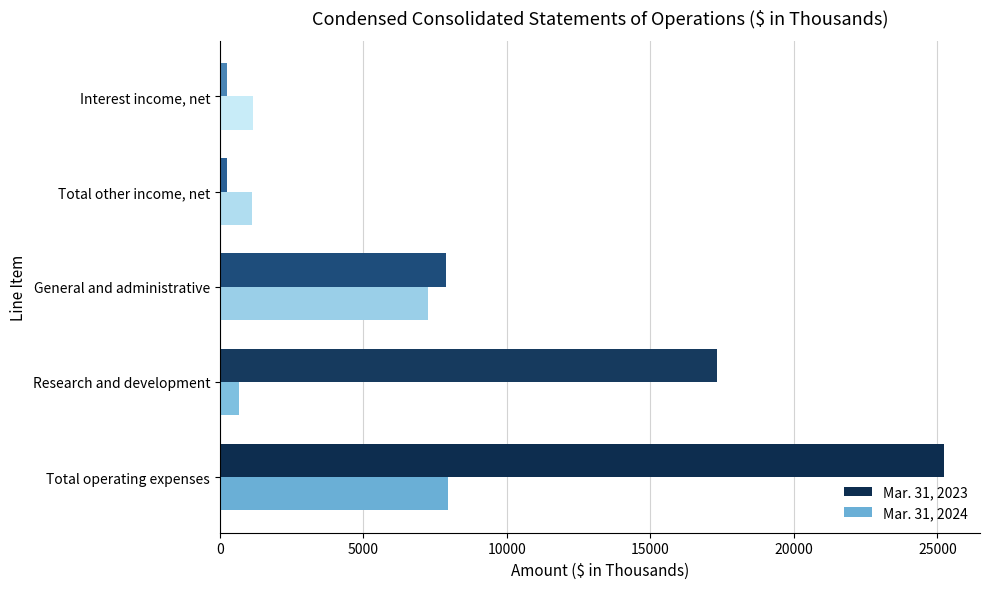

Is the value of Mar. 31, 2024 at Total operating expenses greater than the value of Mar. 31, 2023 at Research and development?

No